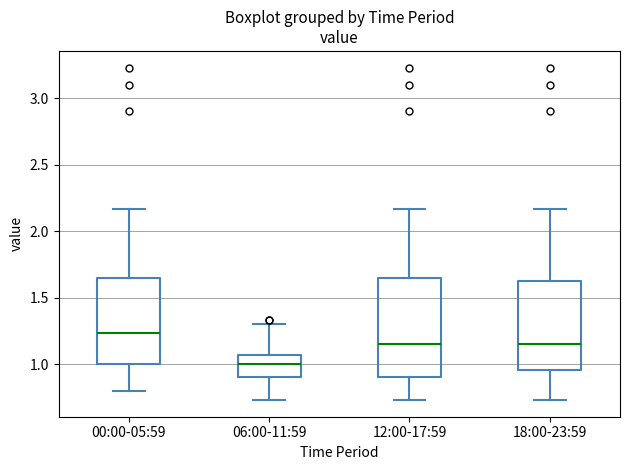

Which box's median line is the lowest?

06:00-11:59